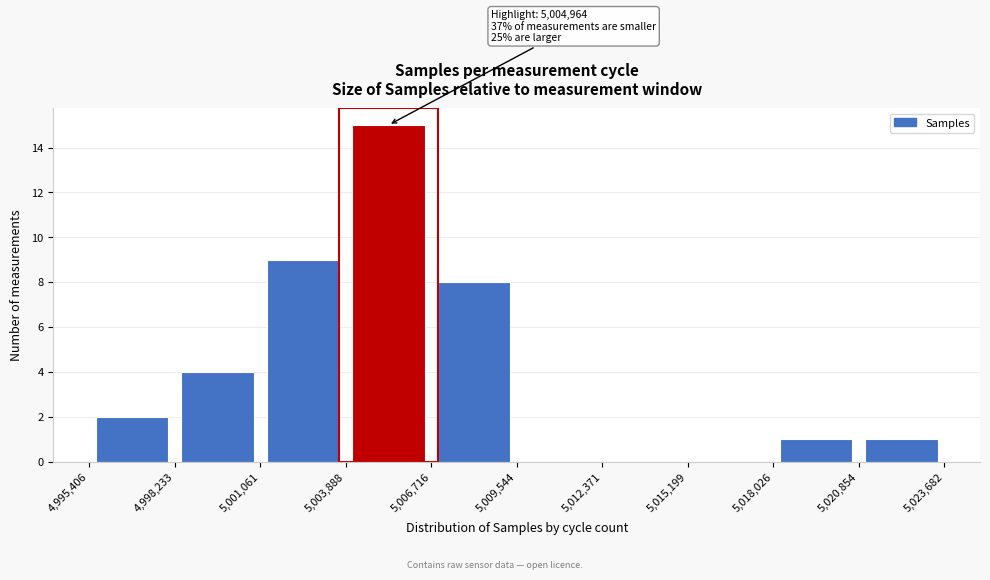

Over which range of the x-axis is the bar tallest?

5,003,888 to 5,006,716